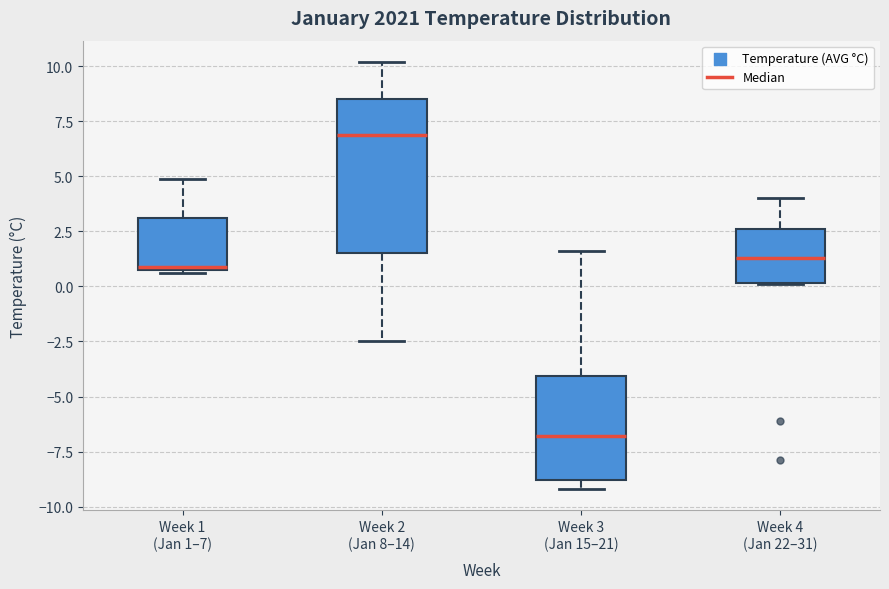

Where is the lower edge of the box for Week 4 (Jan 22–31) on the y-axis? The values are not printed on the chart, so give them approximately, as read against the axis.

0.0